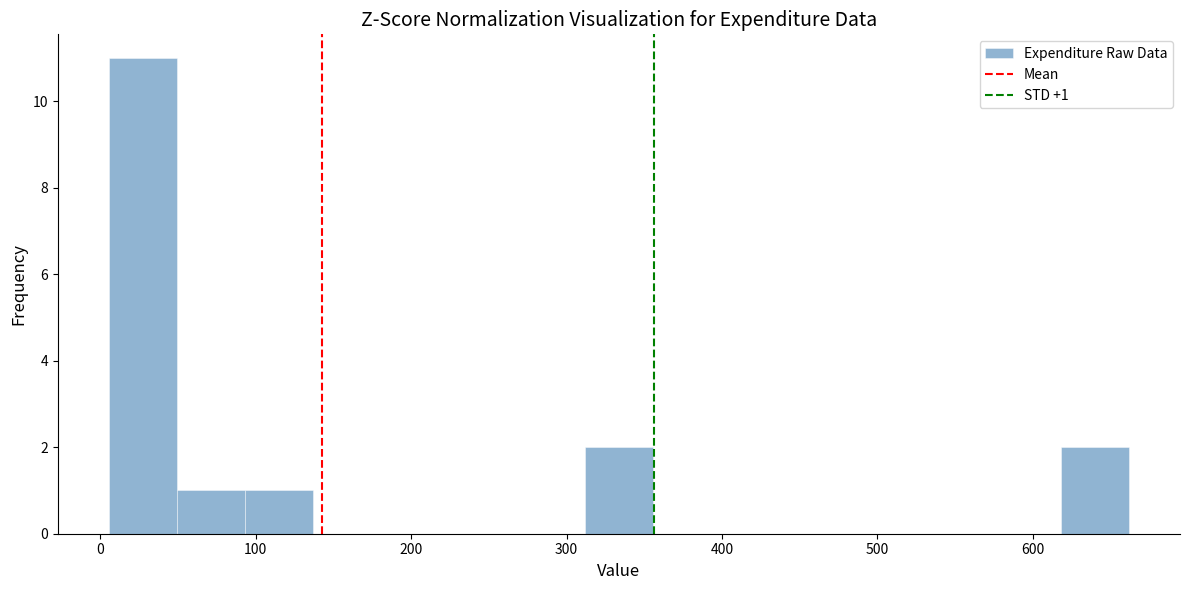

Over which range of the x-axis is the bar tallest?

10 to 50